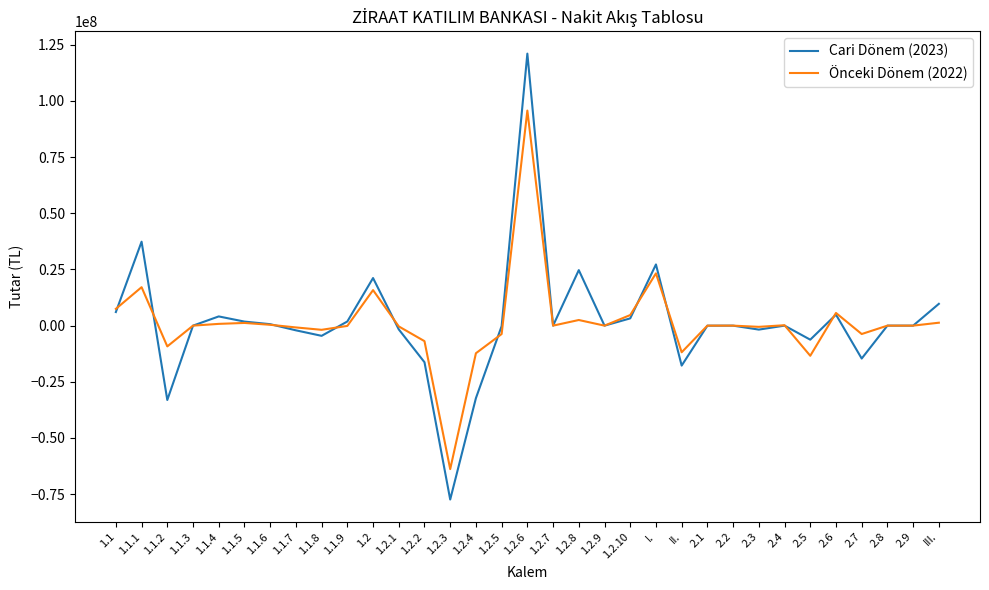

What position from the left is 2.1?

24